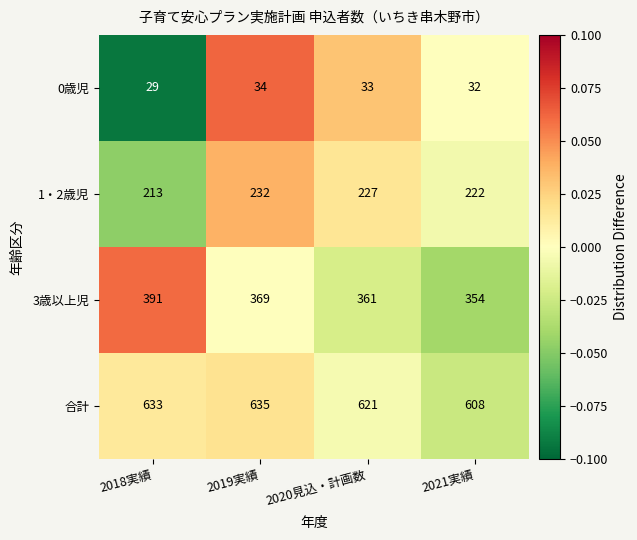

How many data points in 合計 are less than 633?

2